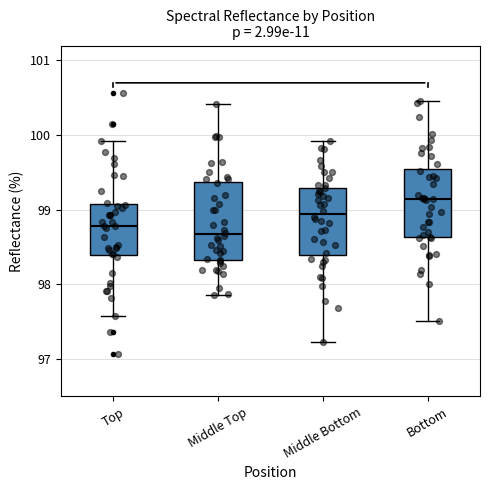

Which box is the tallest, from its lower edge to its upper edge?

Middle Top